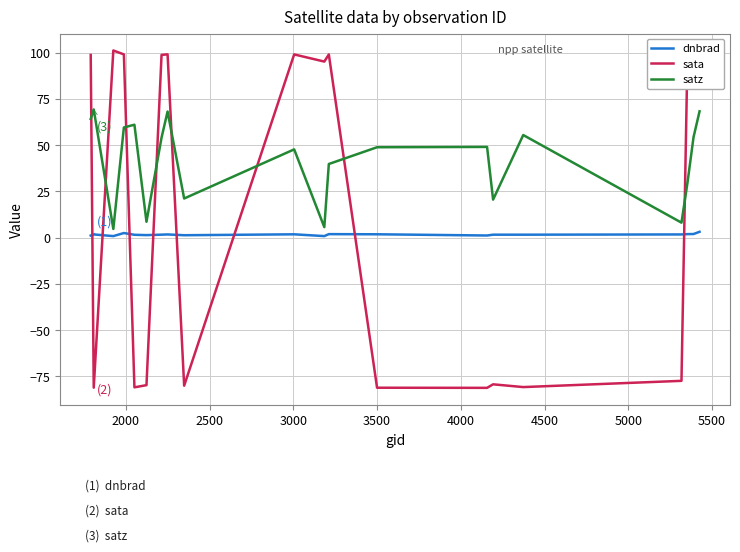

In sata, how many points are lower than both neighbors (excluding endpoints)?

7